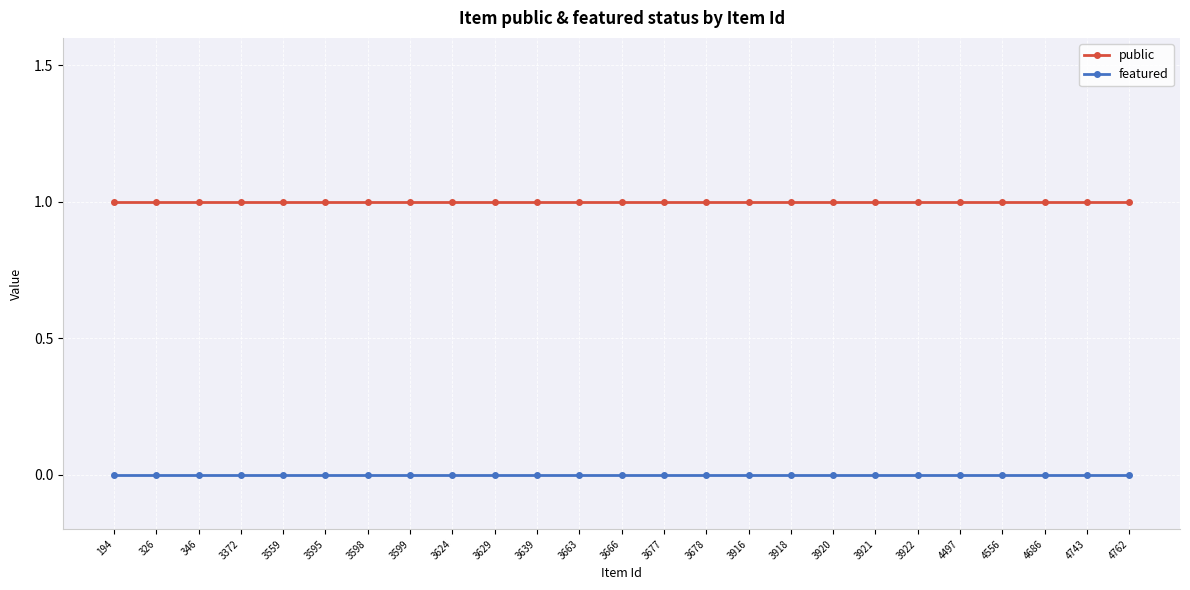

What is the value of the public point at the 12th from the left?

1